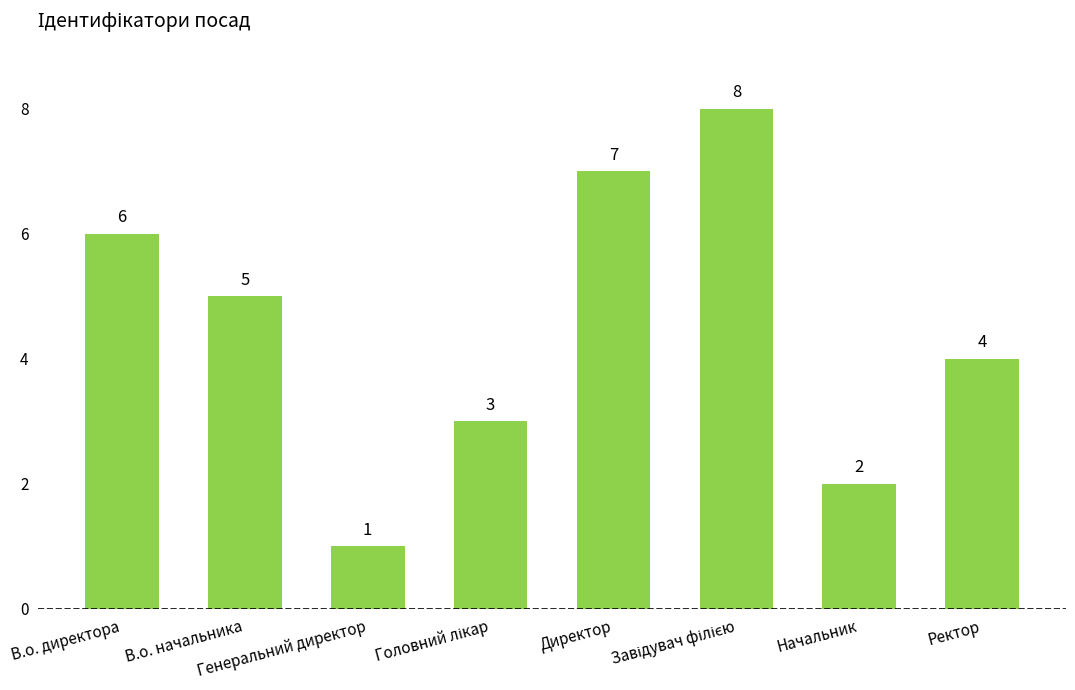

How many bars are there in total?

8